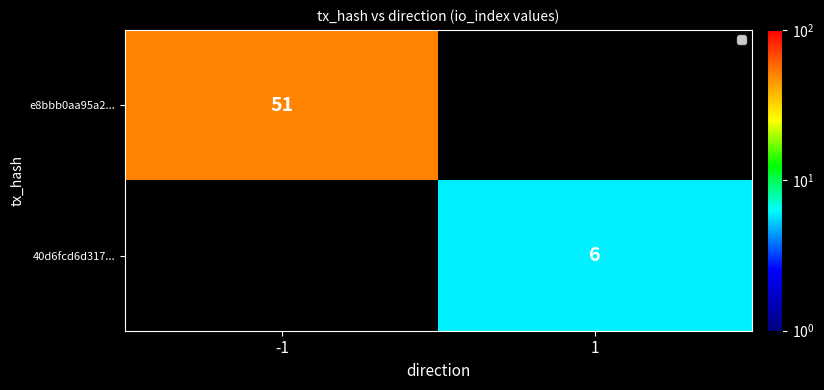

What is the maximum value shown in the chart?

51